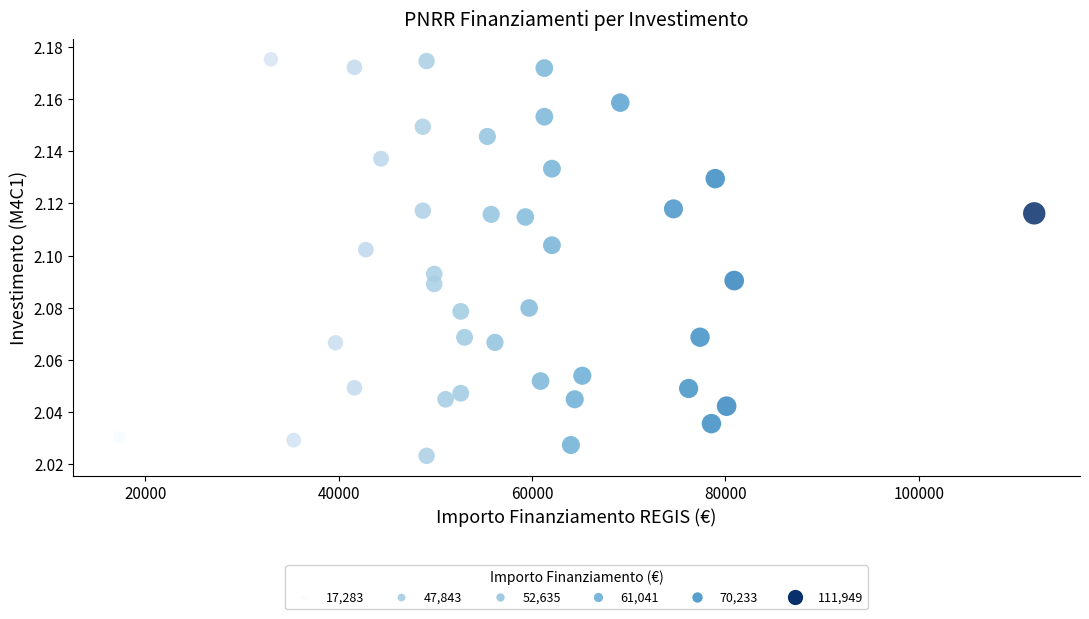

What is the range of X values (max minus min)?

94665.7